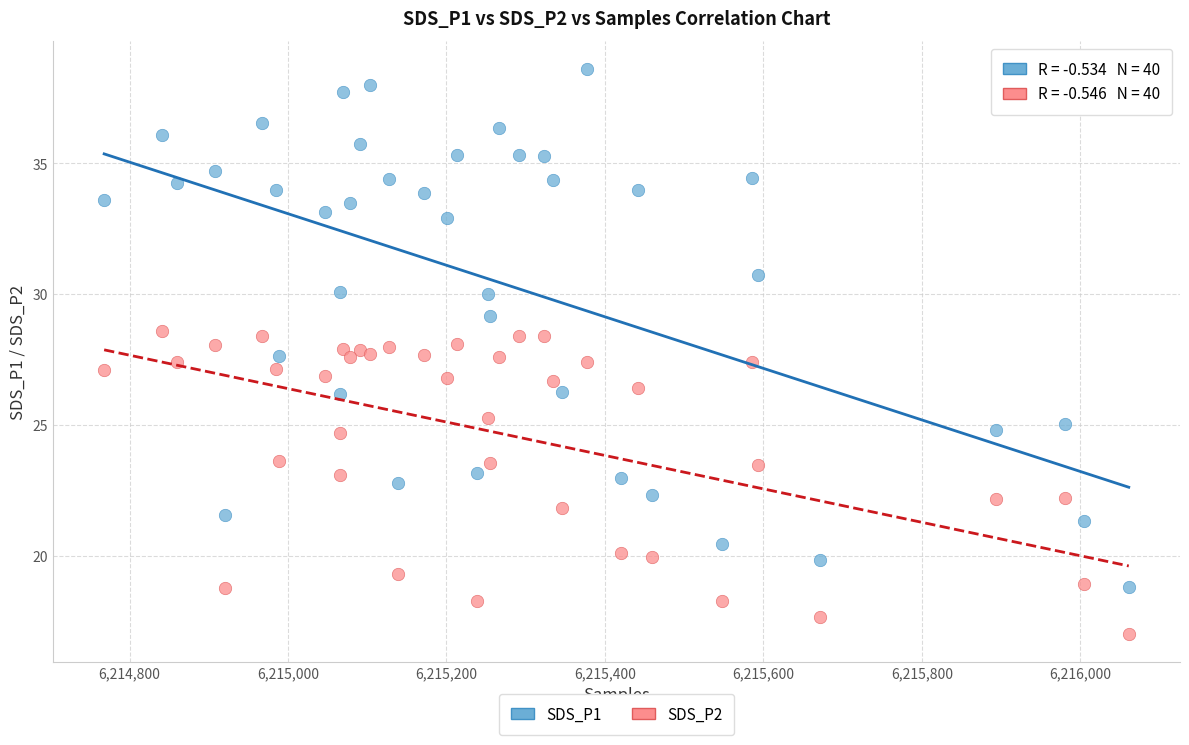

Which series has the largest Y range (max minus min)?

SDS_P1